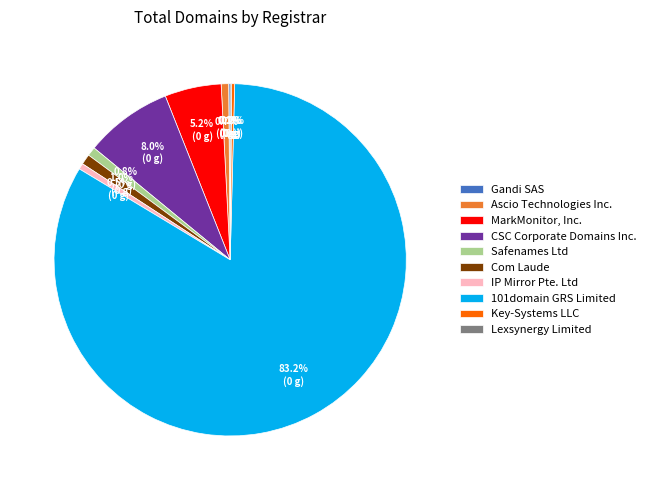

The Safenames Ltd slice represents 13% of the pie. True or false?

False